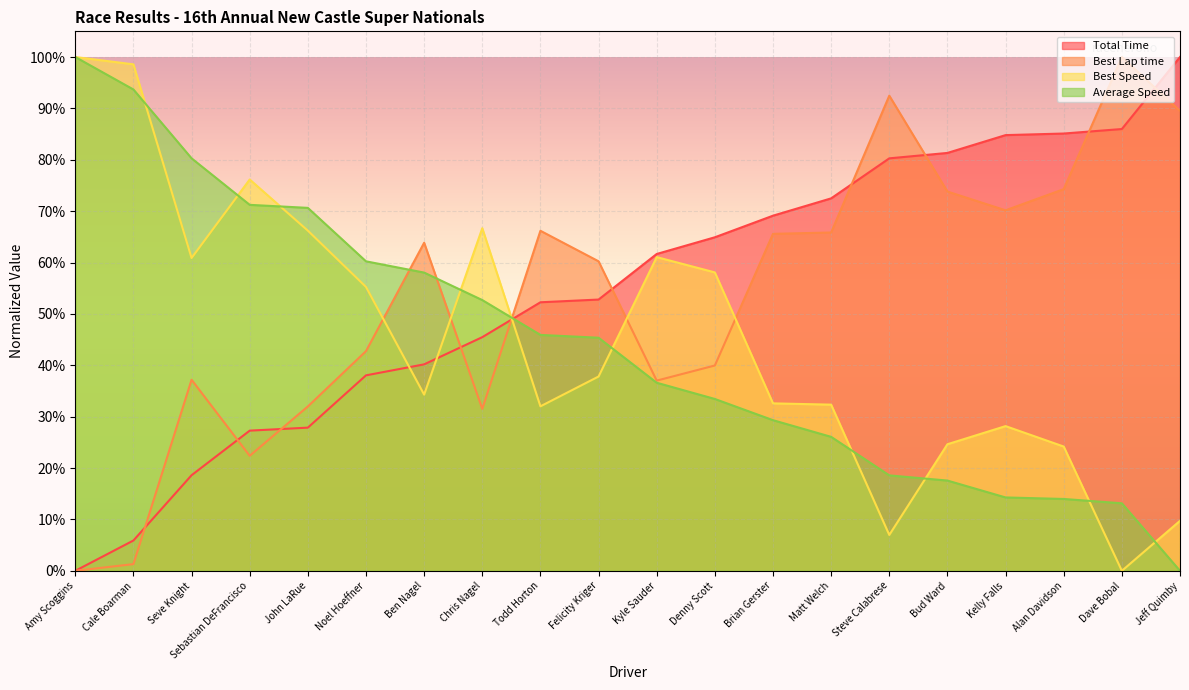

What are all the series names shown in the legend?

Total Time, Best Lap time, Best Speed, Average Speed